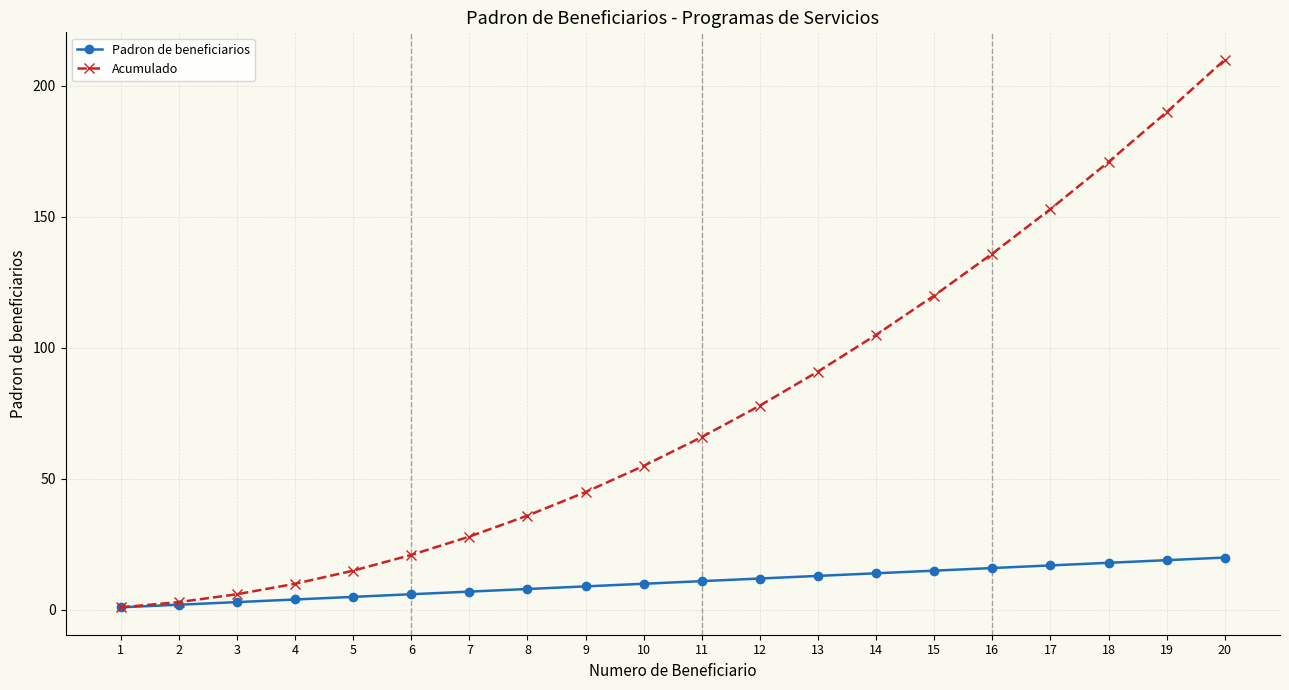

What is the maximum value for Acumulado?

210